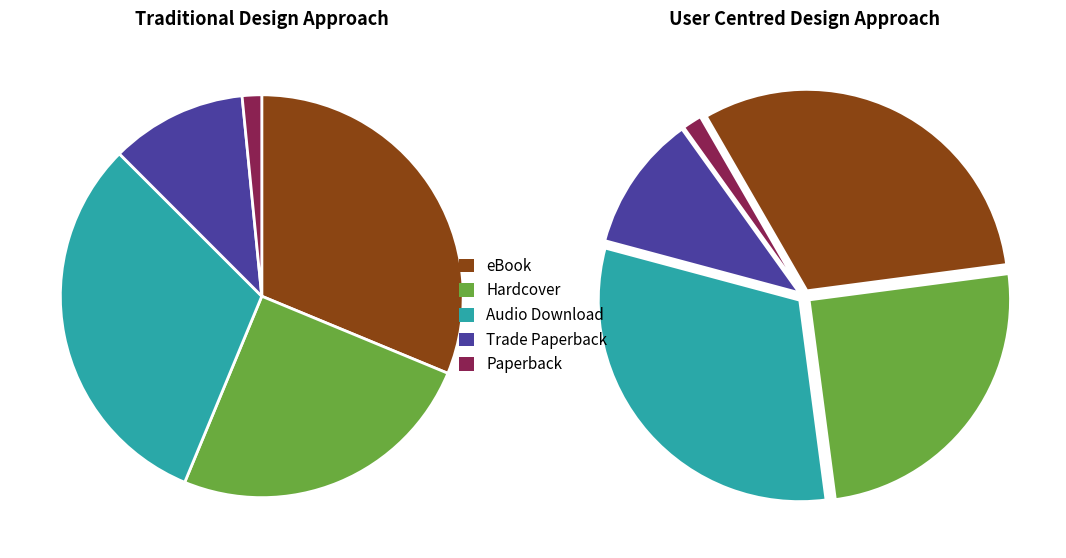

To the nearest percent, what is the average slice percentage?

20%